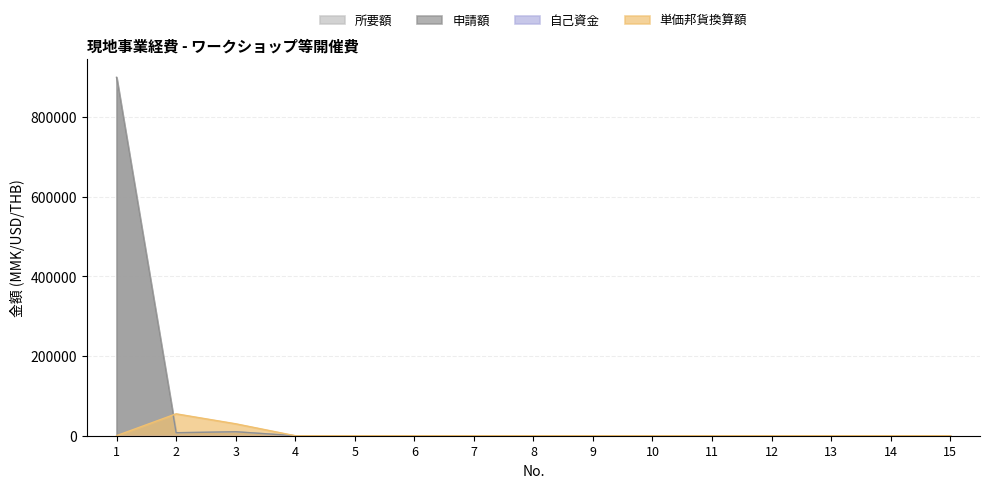

Which series changed the most between 3 and 9?

単価邦貨換算額